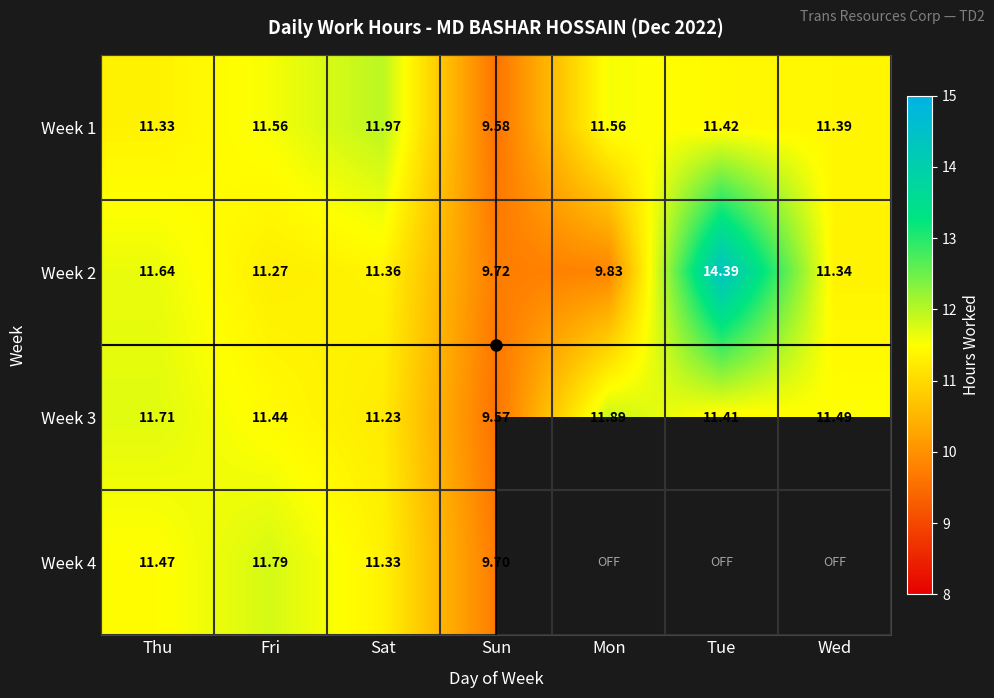

Rank the series at Sun from highest to lowest value.

Week 2, Week 4, Week 1, Week 3